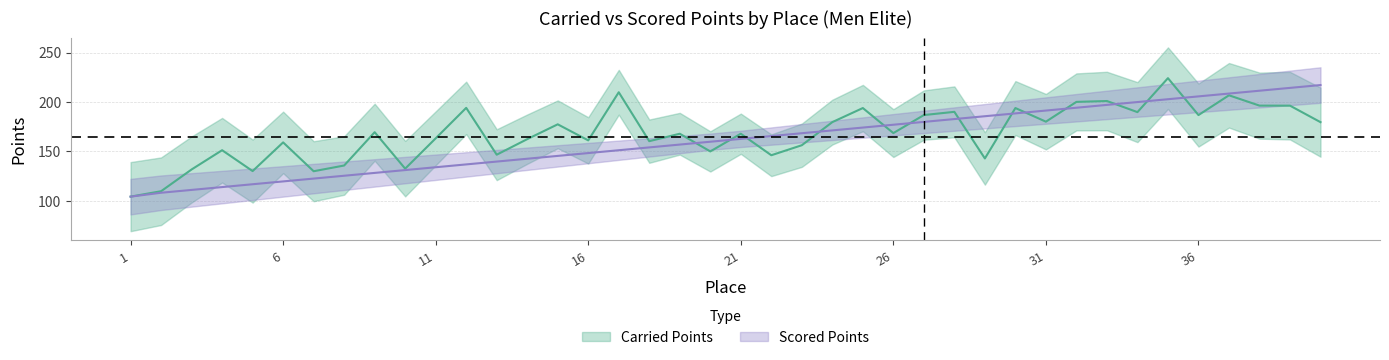

At how many categories does at least one series exceed 140?

33